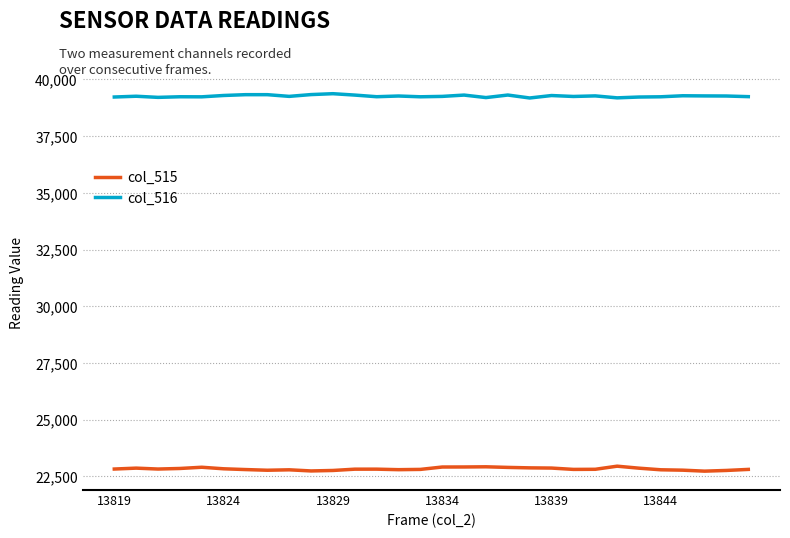

Is this an area chart (filled region under the line)?

No